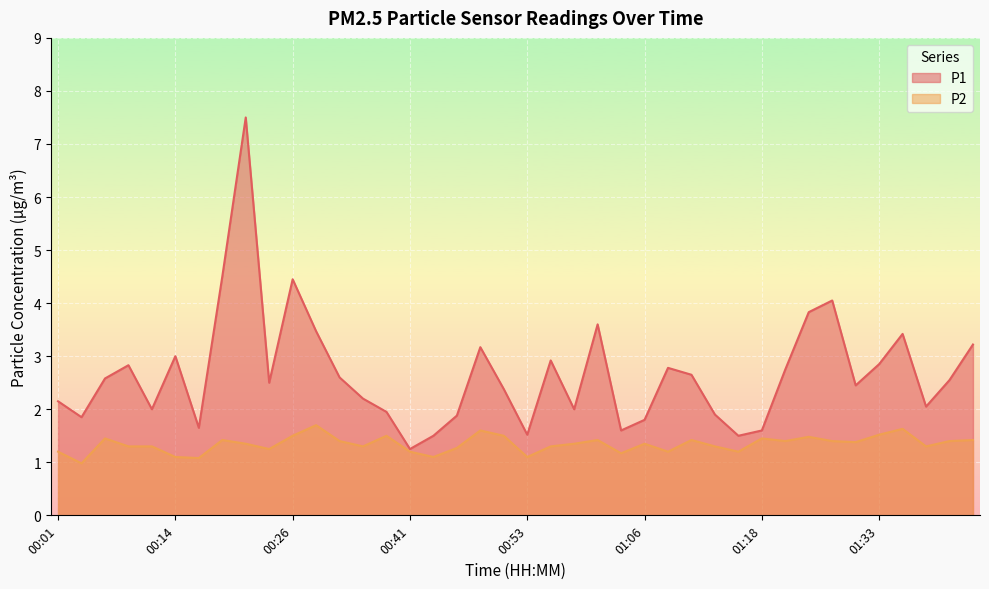

How many data points does each series have?

40